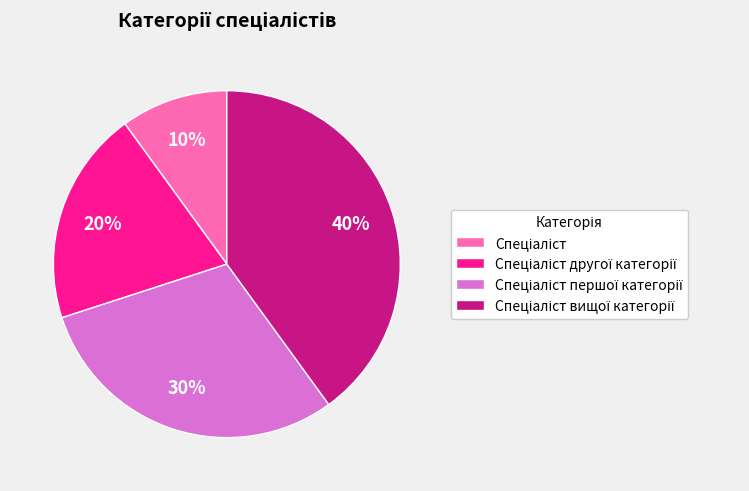

To the nearest percent, what is the difference between the largest and smallest slice percentages?

30%